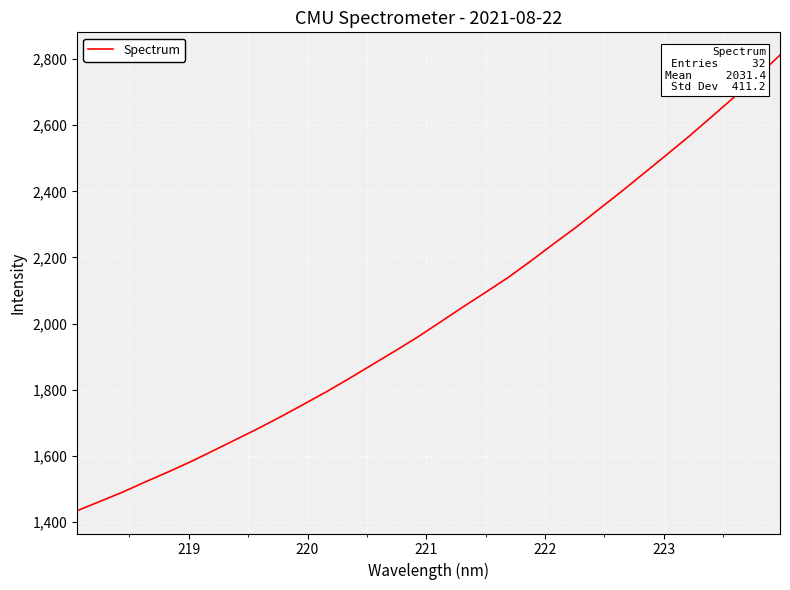

What is the maximum value shown in the chart?

2812.1